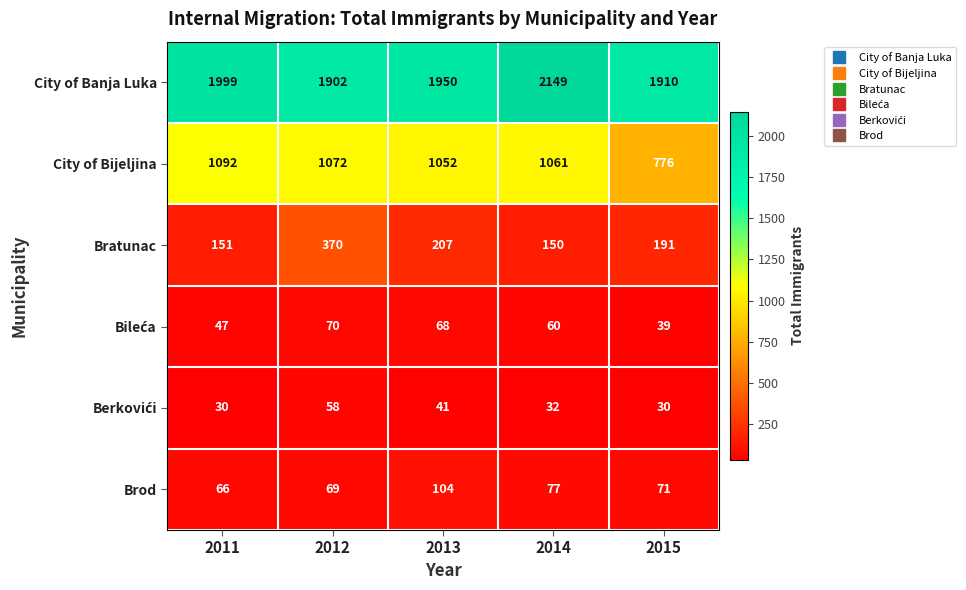

Read the City of Banja Luka value at 2012.

1902